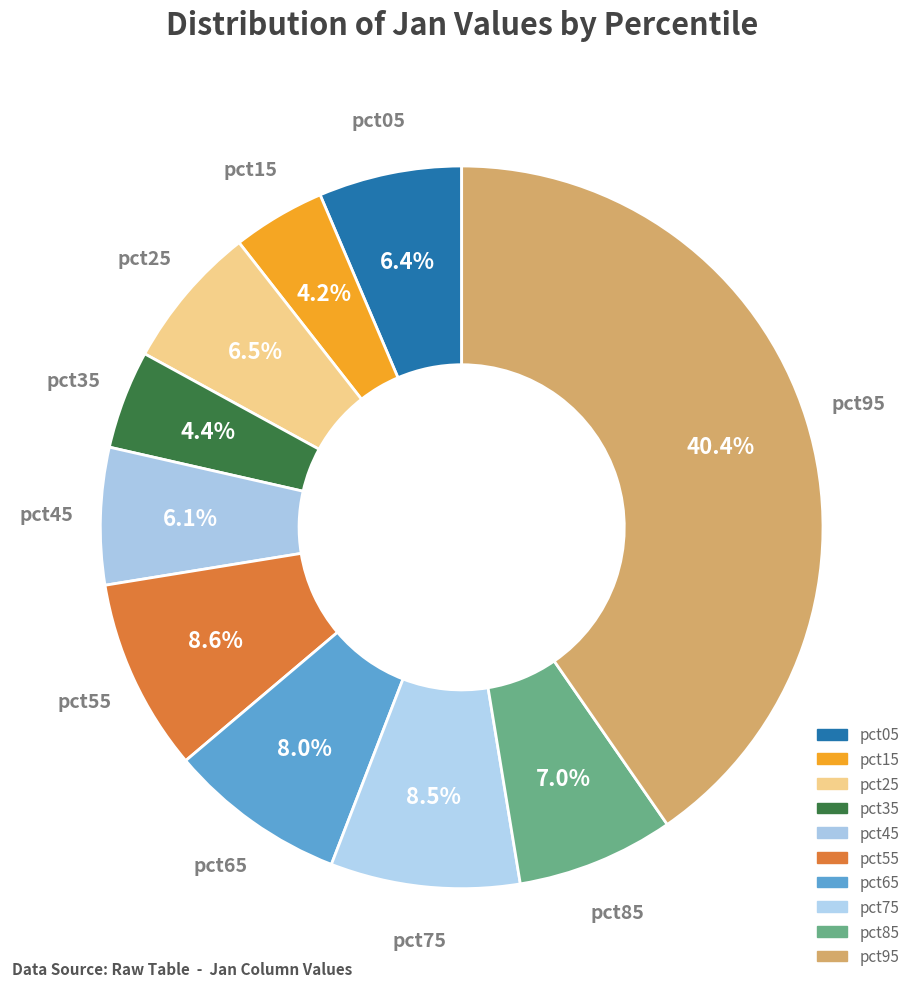

Count the number of slices in the pie.

10